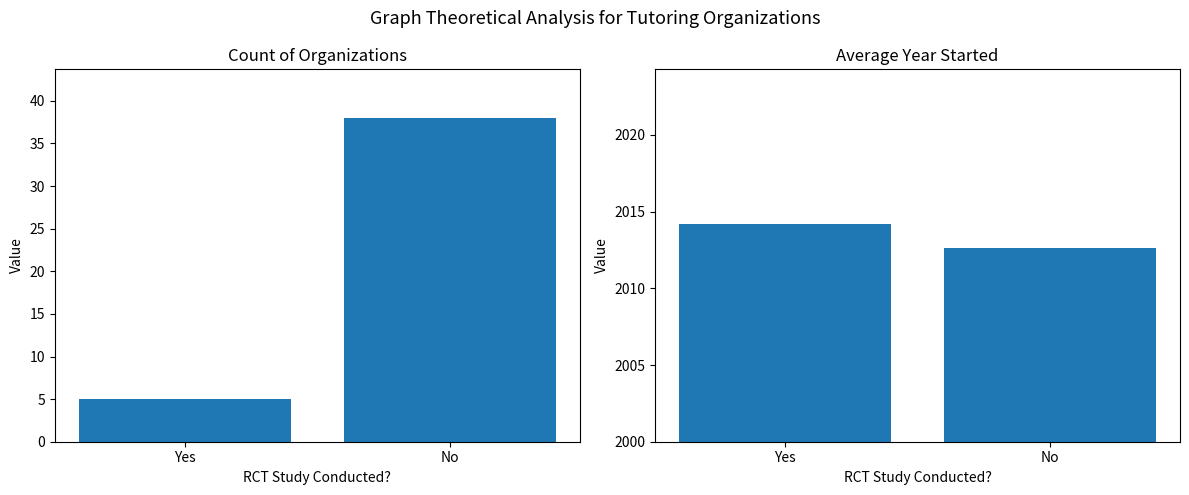

The Average Year Started series shows 2014.2 at Yes. True or false?

True